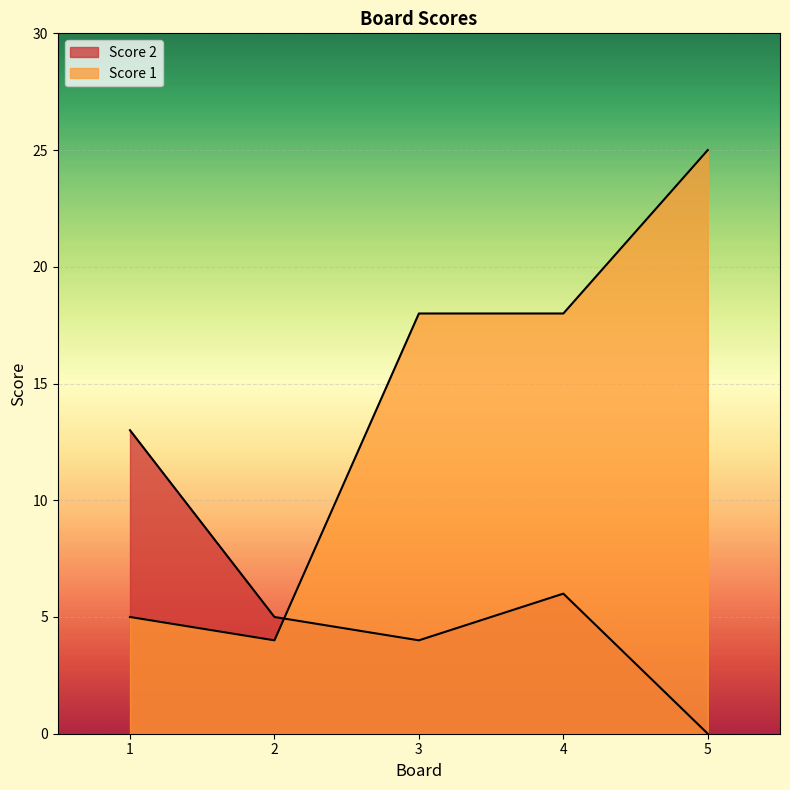

The Score 2 series shows 6 at 4. True or false?

True